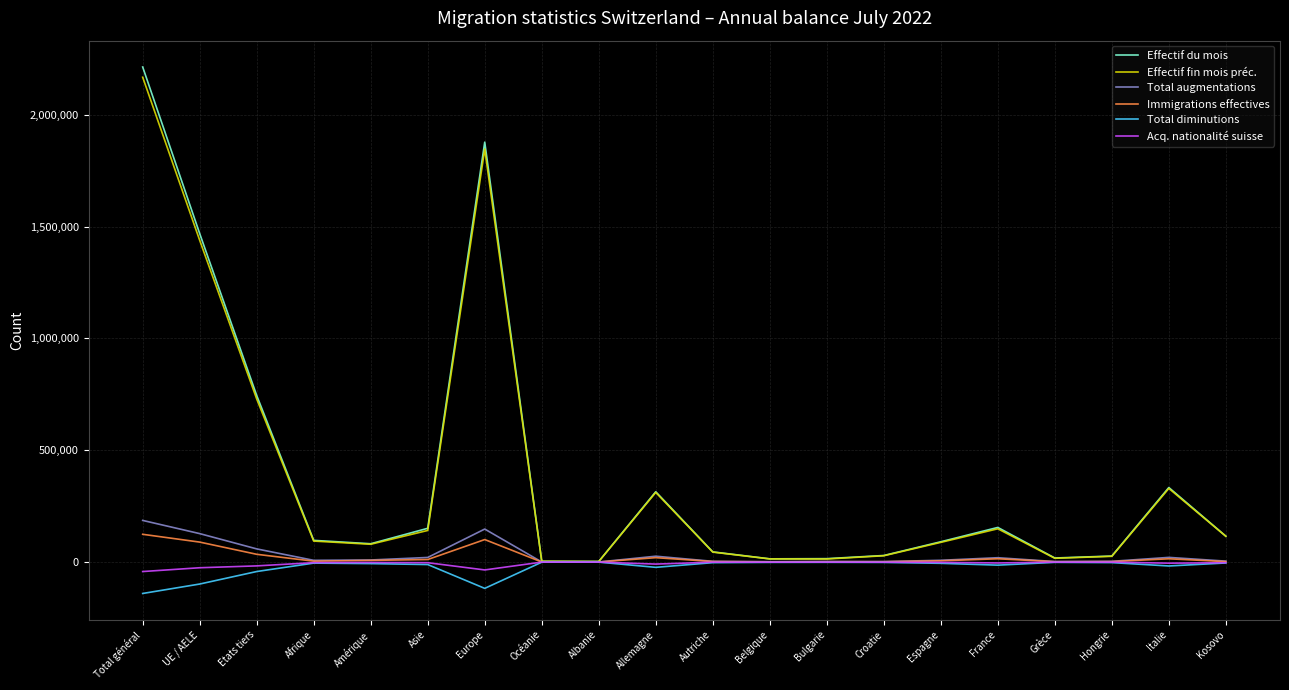

Which category has the highest value in the Effectif fin mois préc. series?

Total général